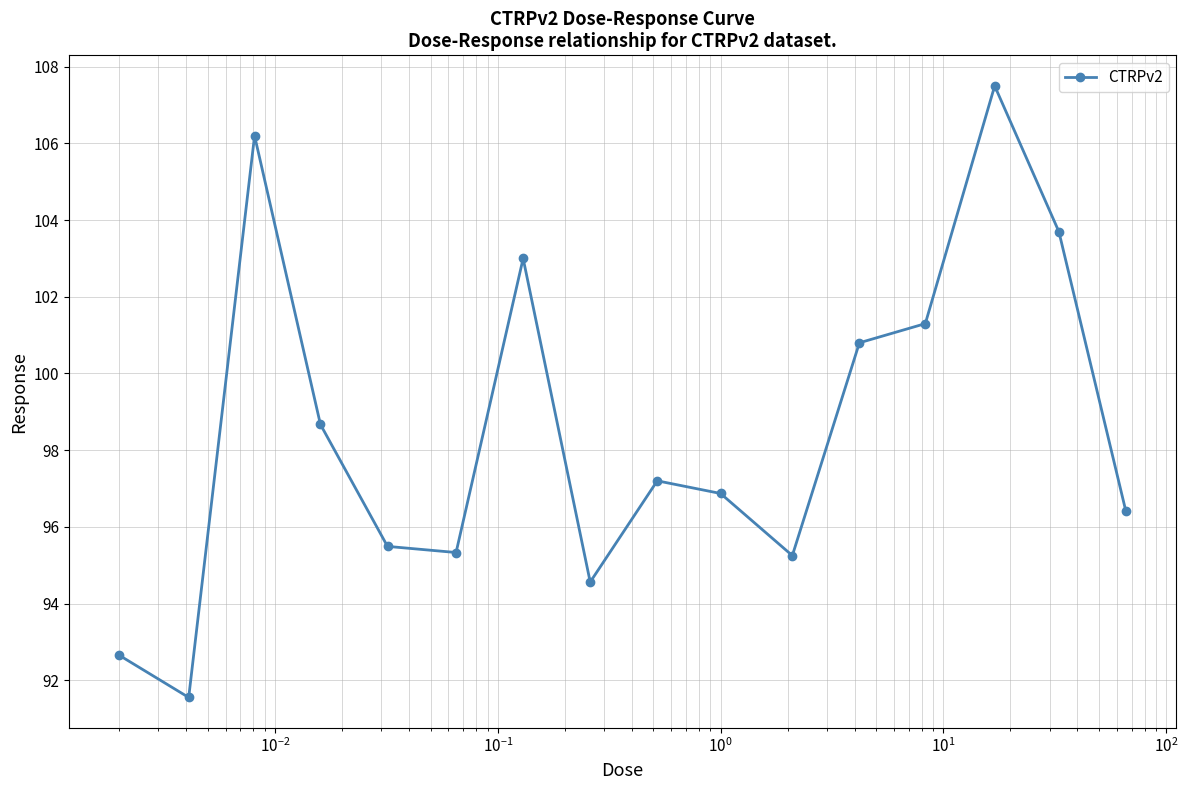

What is the value of the 1st point from the left?

92.7